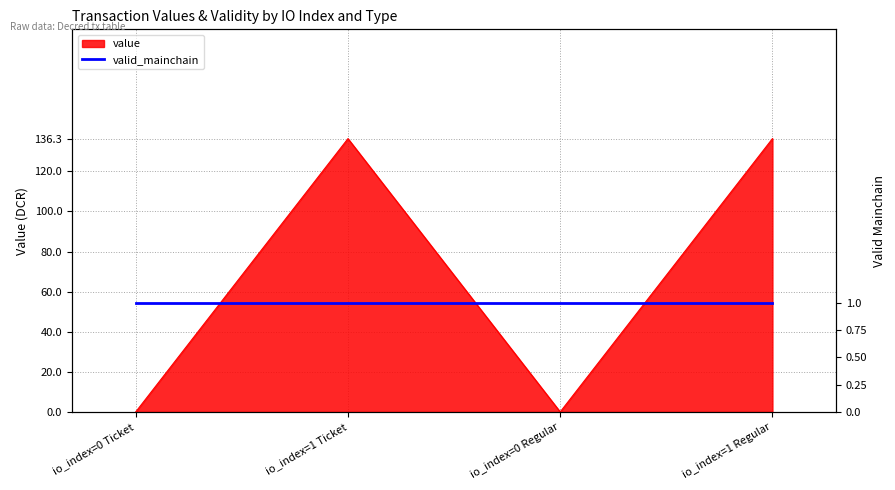

Does the chart display data point markers on the line(s)?

No